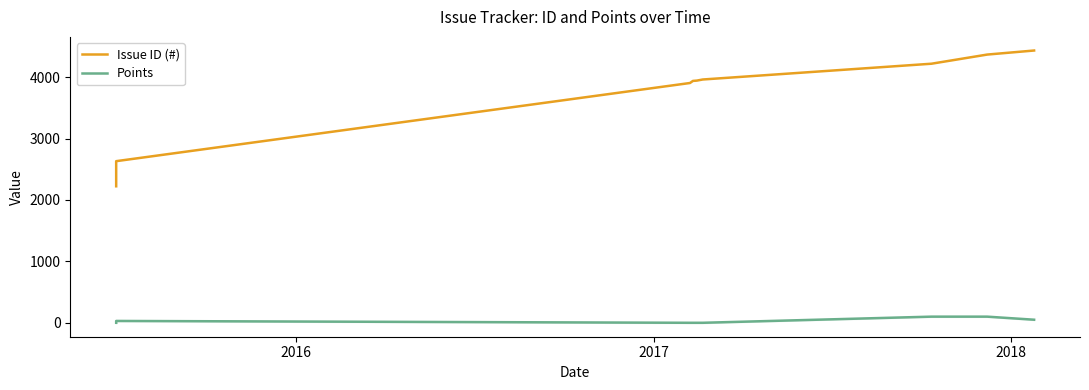

Reading right to left, extract all data points from this chart.

Issue ID (#): 4434	4368	4219	3962	3944	3939	3905	2632	2223
Points: 50	100	100	0	0	0	0	30	0